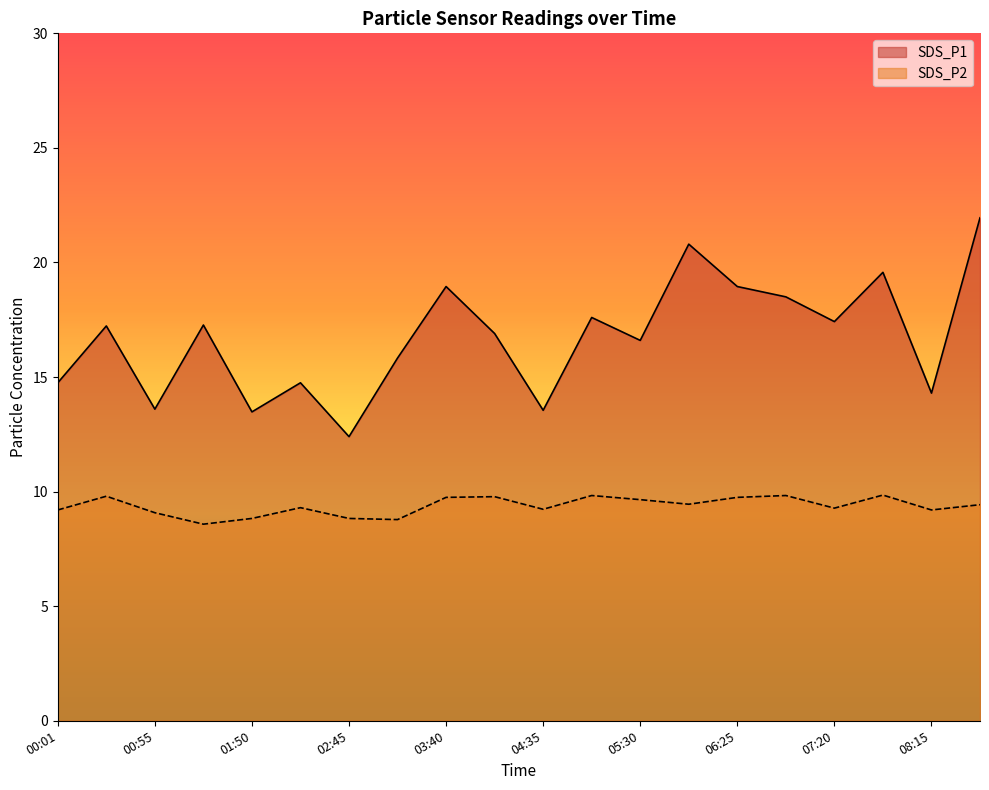

Which series has the largest total across all categories?

SDS_P1